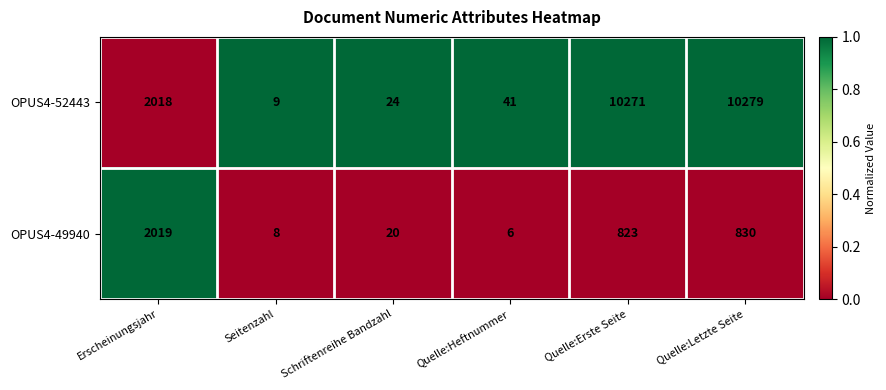

Reading right to left, extract all data points from this chart.

OPUS4-52443: Quelle:Letzte Seite=10279	Quelle:Erste Seite=10271	Quelle:Heftnummer=41	Schriftenreihe Bandzahl=24	Seitenzahl=9	Erscheinungsjahr=2018
OPUS4-49940: Quelle:Letzte Seite=830	Quelle:Erste Seite=823	Quelle:Heftnummer=6	Schriftenreihe Bandzahl=20	Seitenzahl=8	Erscheinungsjahr=2019